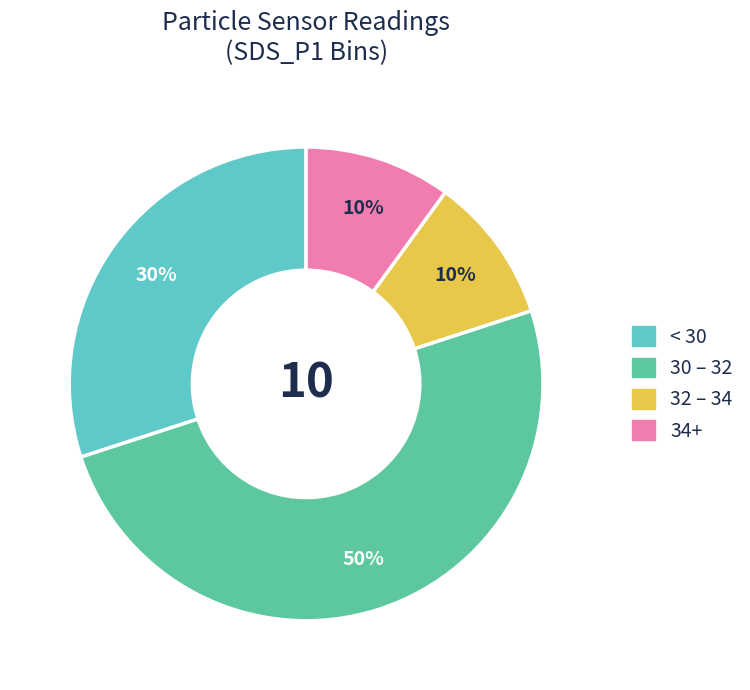

Is < 30 the majority of the pie?

No